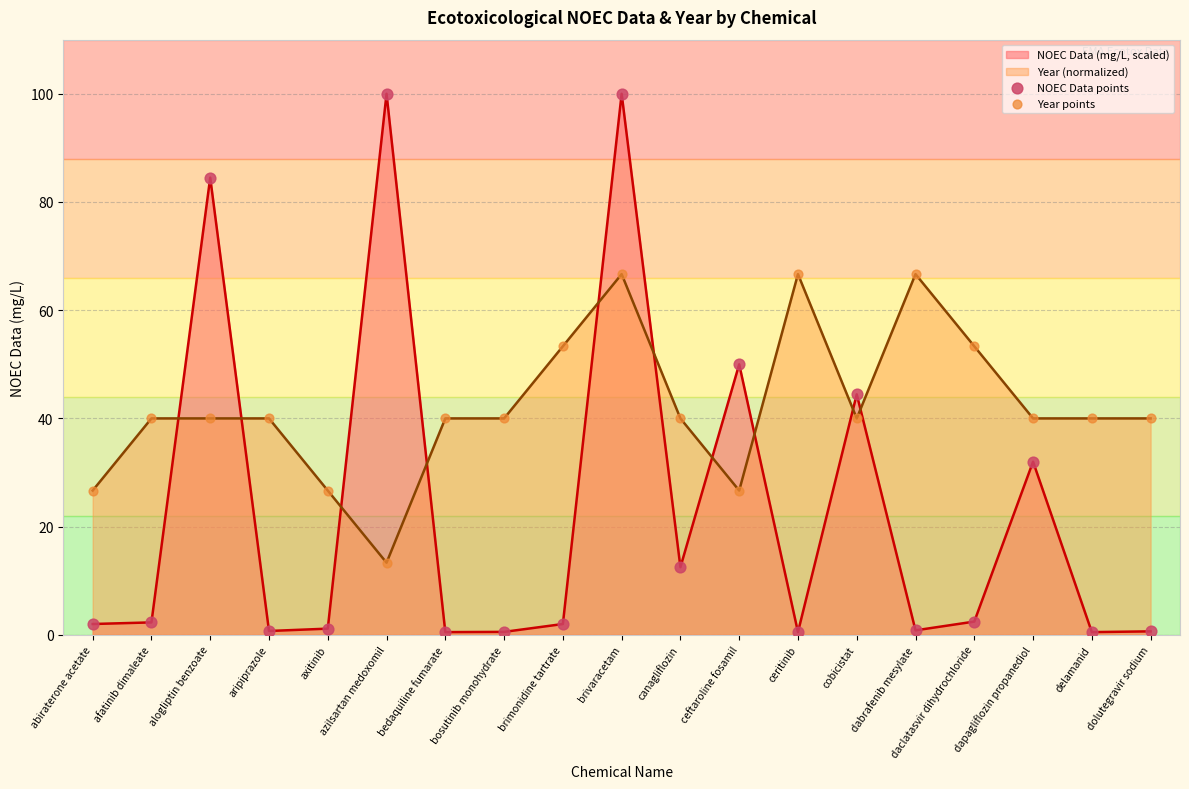

Is the value of NOEC Data points at dolutegravir sodium greater than the value of Year points at brimonidine tartrate?

No